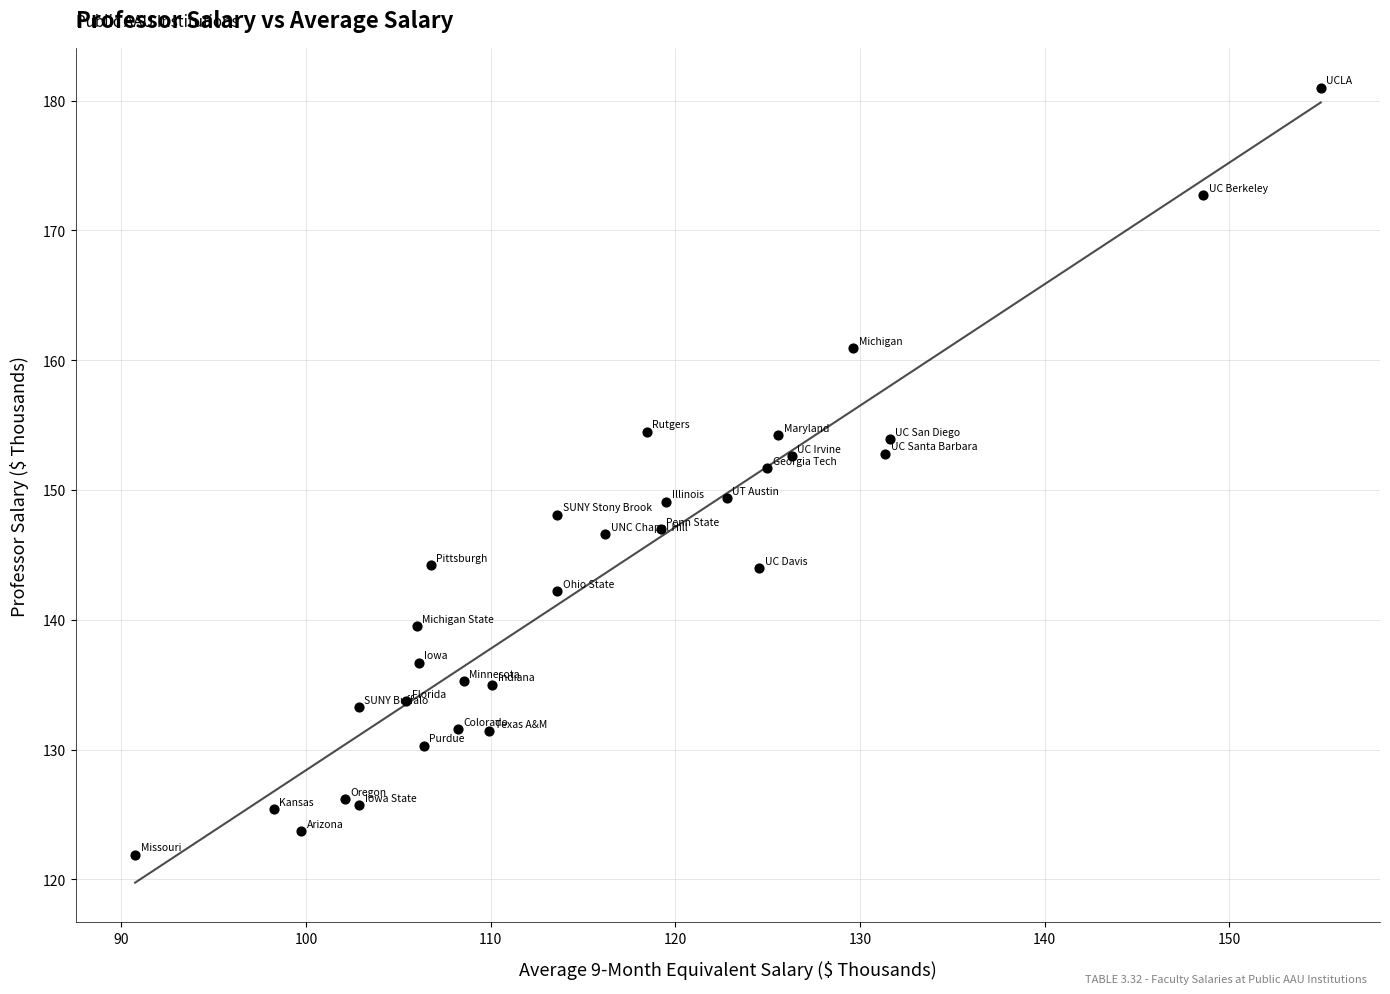

What Y value in the scatter plot is closest to 151?

151.7